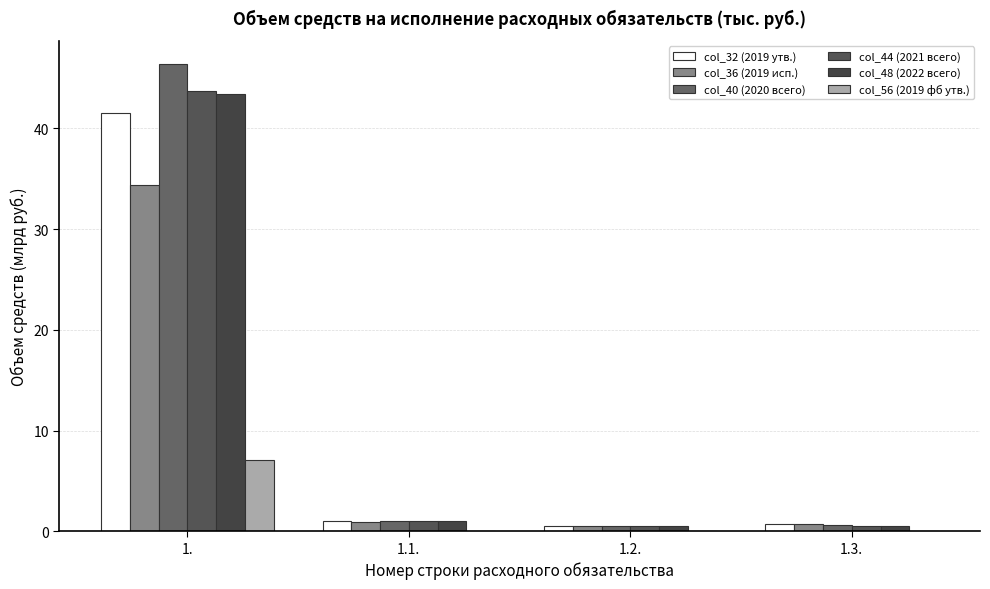

What is the approximate value of col_44 (2021 всего) at 1.2.?

0.5